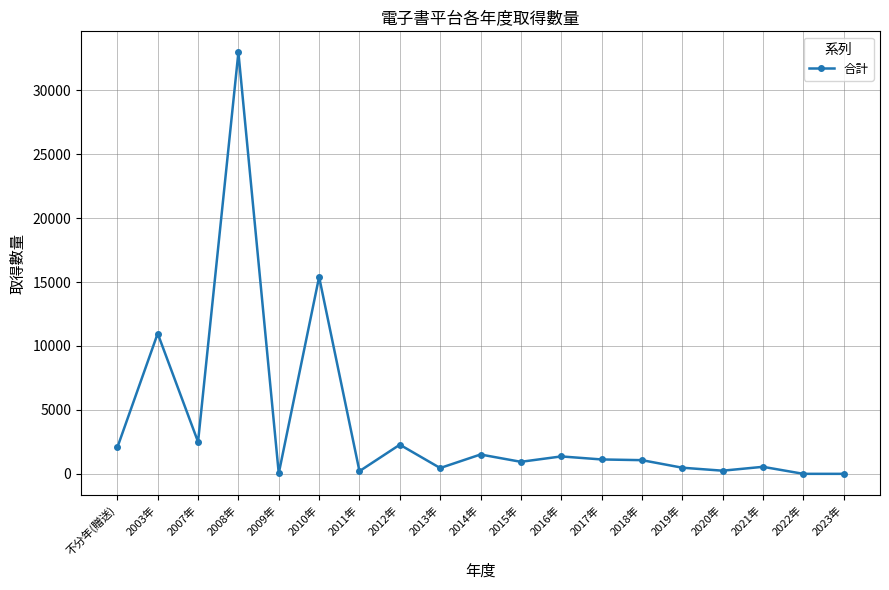

What is the change in value from 2008年 to 2021年?

-32410